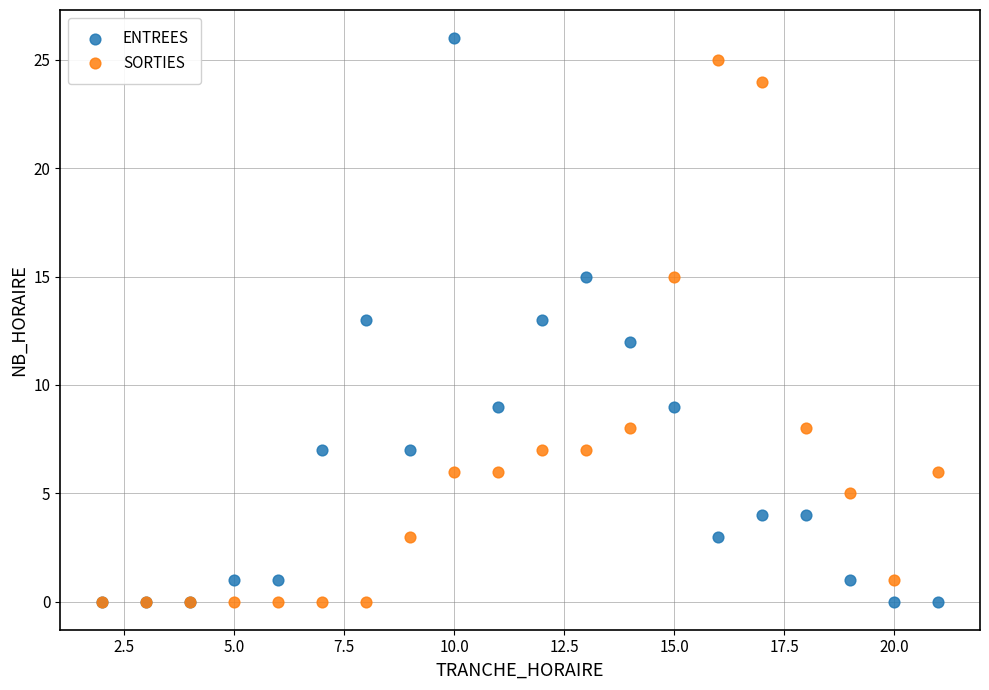

What are all the series names shown in the legend?

ENTREES, SORTIES